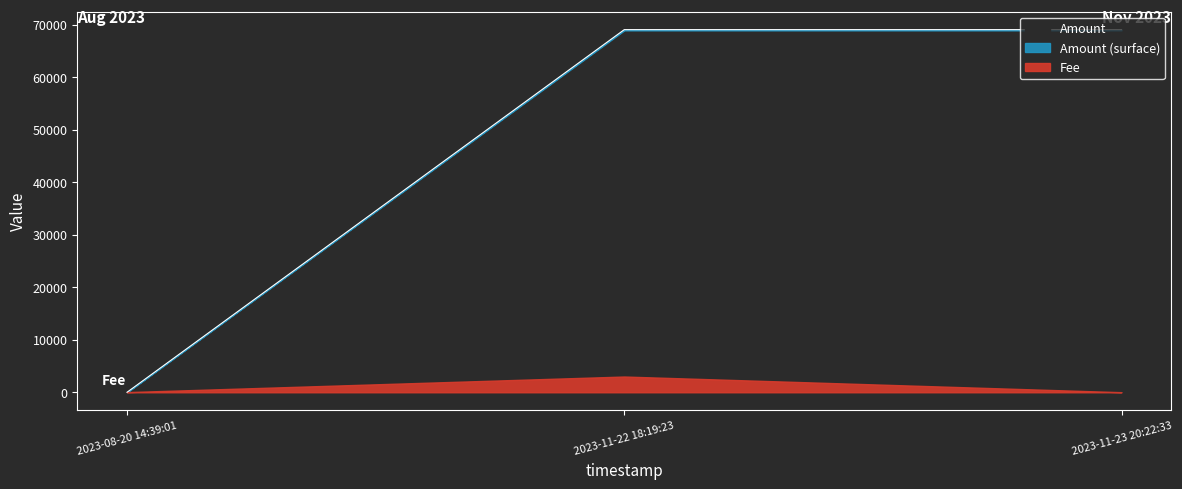

What are all the series names shown in the legend?

Amount, Fee